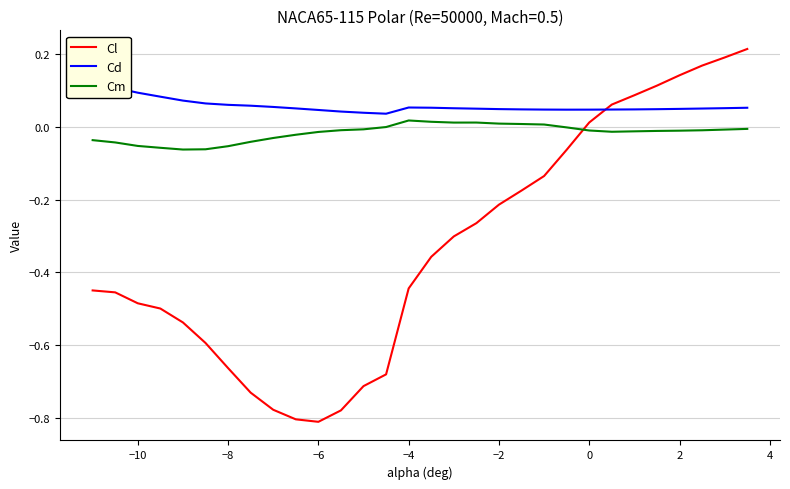

How many intersections are there between Cl and Cm?

1